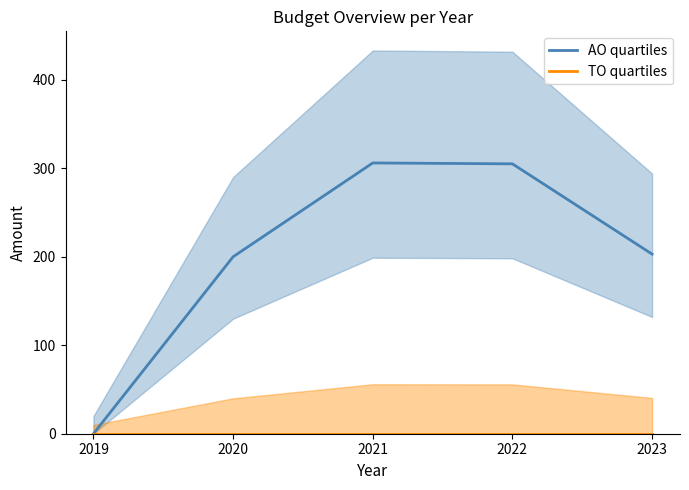

At which label is TO quartiles closest to 0?

2019